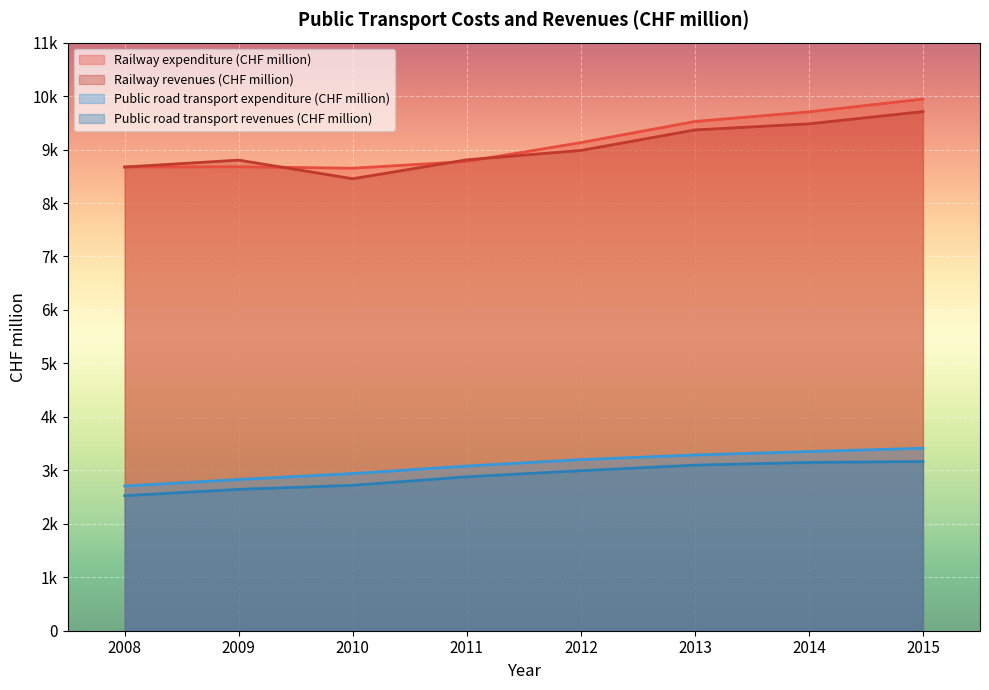

Rank the series by their maximum value, from lowest to highest.

Public road transport revenues (CHF million), Public road transport expenditure (CHF million), Railway revenues (CHF million), Railway expenditure (CHF million)